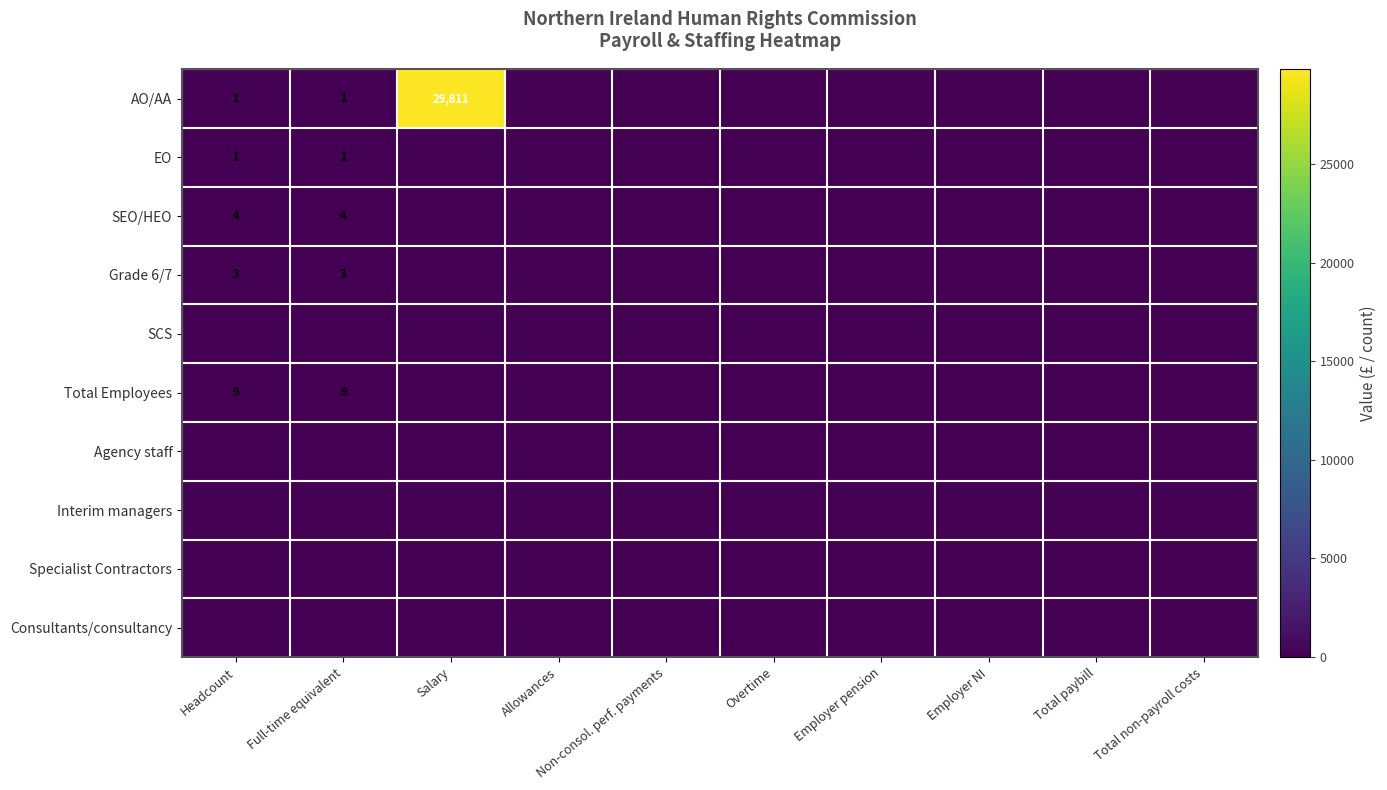

Is it true that Interim managers equals 0.0 at Headcount?

True